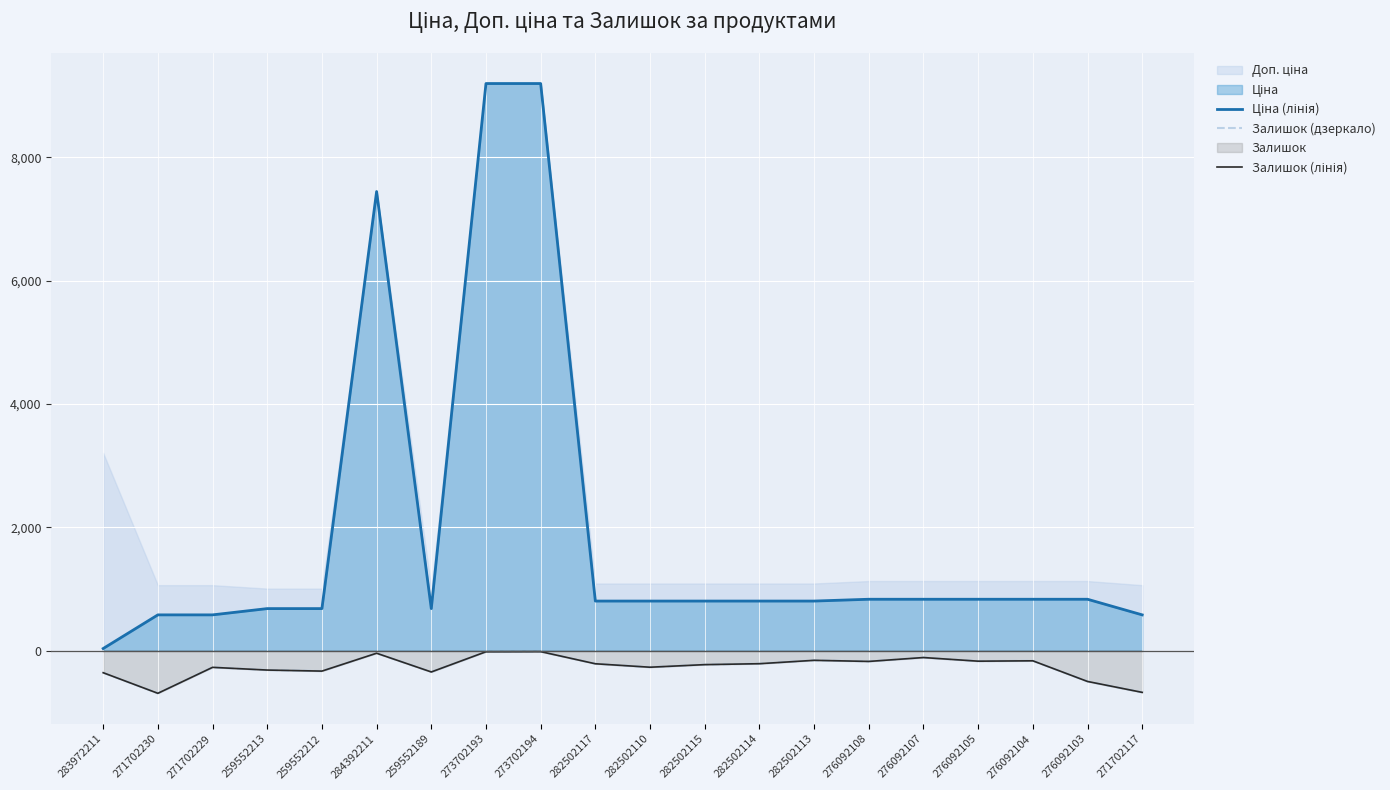

True or false: Залишок (дзеркало) and Залишок (лінія) intersect in this chart.

False